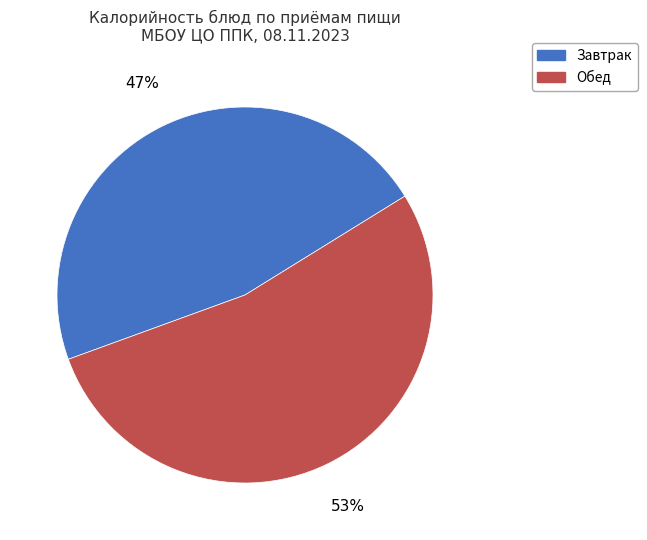

Is there any slice that represents more than half of the pie?

Yes